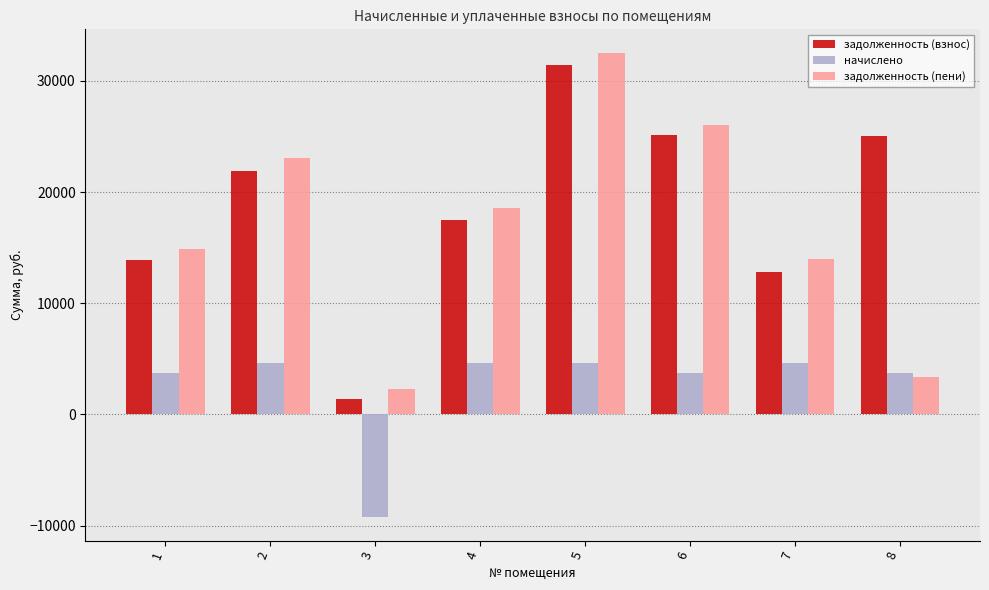

Which series has the largest total across all categories?

задолженность (взнос)